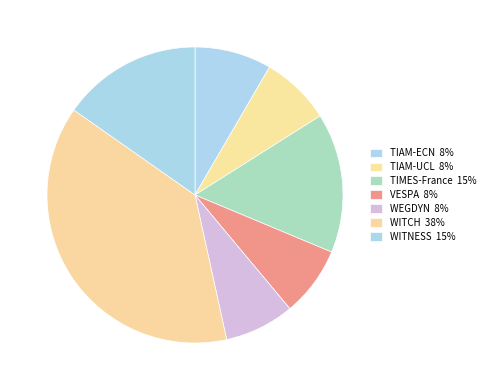

To the nearest percent, what is the combined percentage of VESPA and WEGDYN?

15%